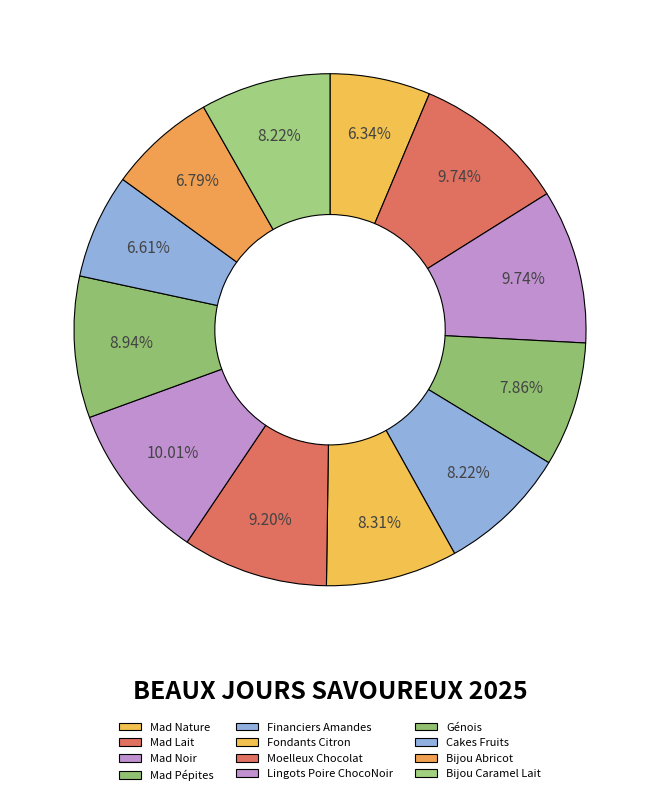

What is the smallest slice in the pie chart?

Mad Nature